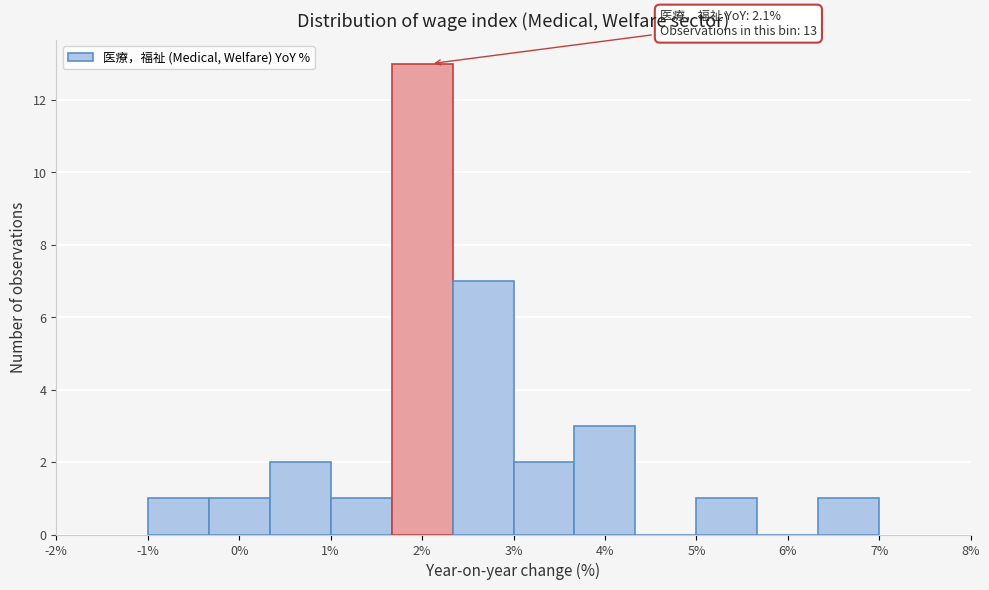

Over which range of the x-axis is the bar tallest?

1.7 to 2.3